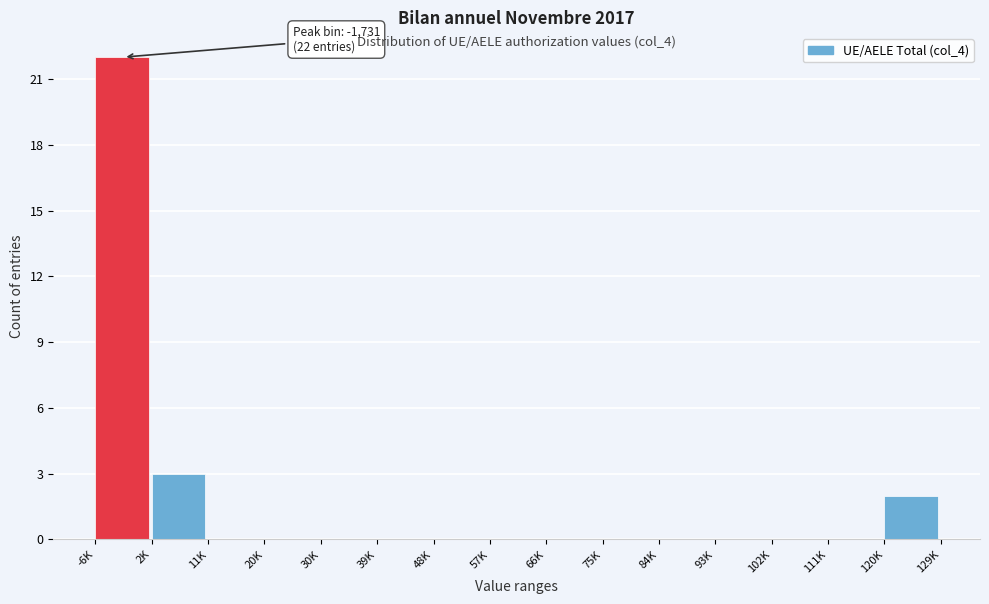

Reading left to right, transcribe all the data shown in this chart.

-6K=22	2K=3	11K=0	20K=0	30K=0	39K=0	48K=0	57K=0	66K=0	75K=0	84K=0	93K=0	102K=0	111K=0	120K=2